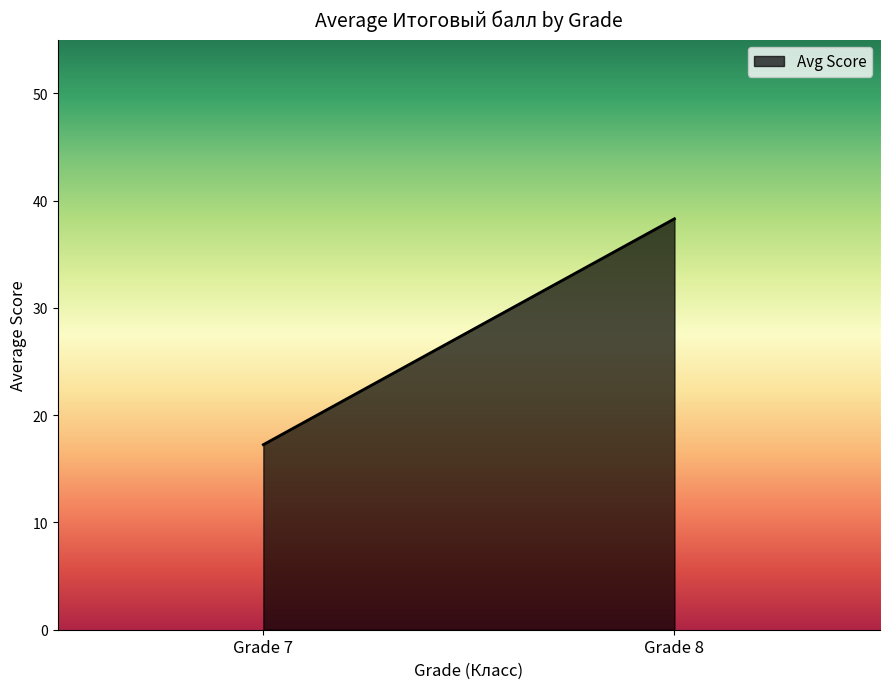

Which category has the lowest value across all series?

Grade 7